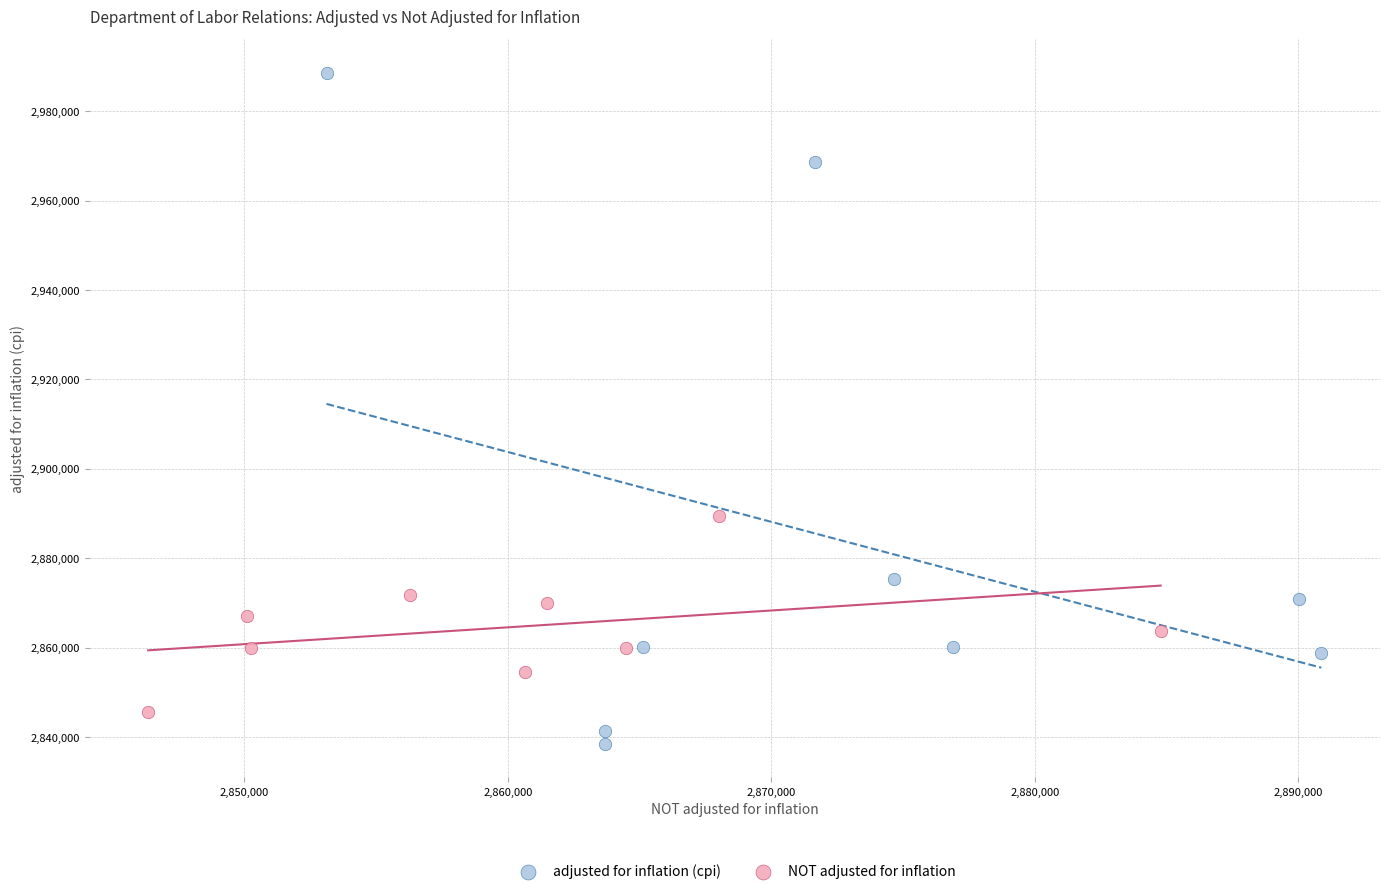

Which series reaches the maximum Y coordinate?

adjusted for inflation (cpi)